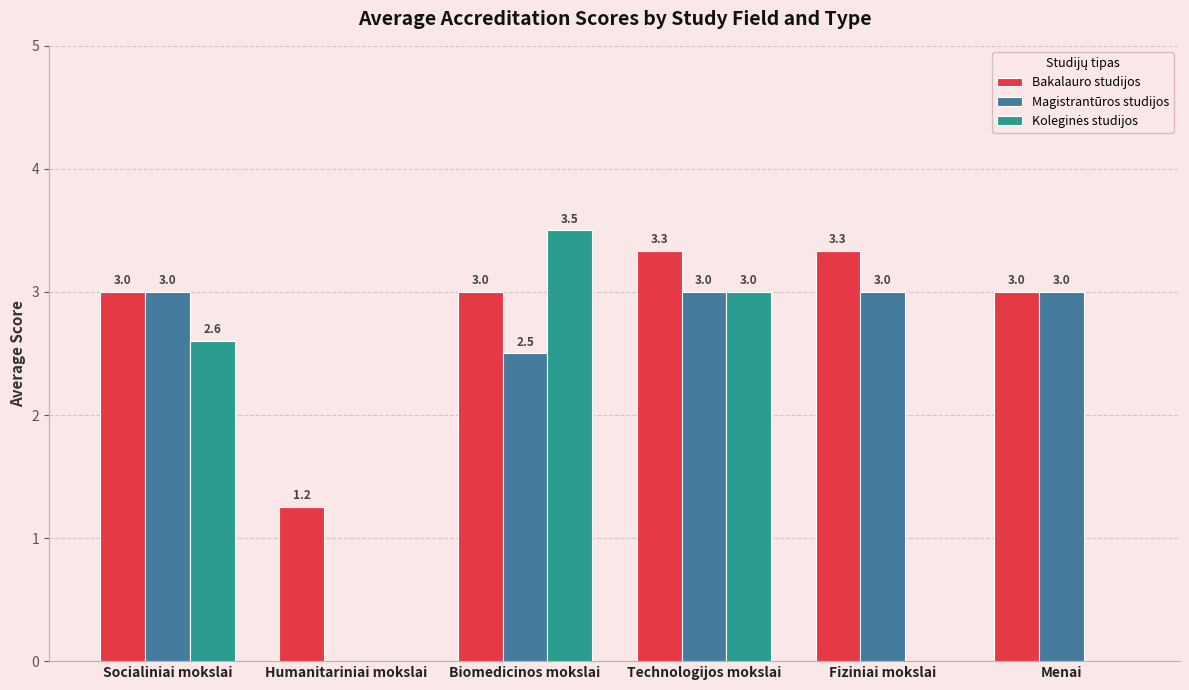

How many Magistrantūros studijos values are between 2 and 3?

5